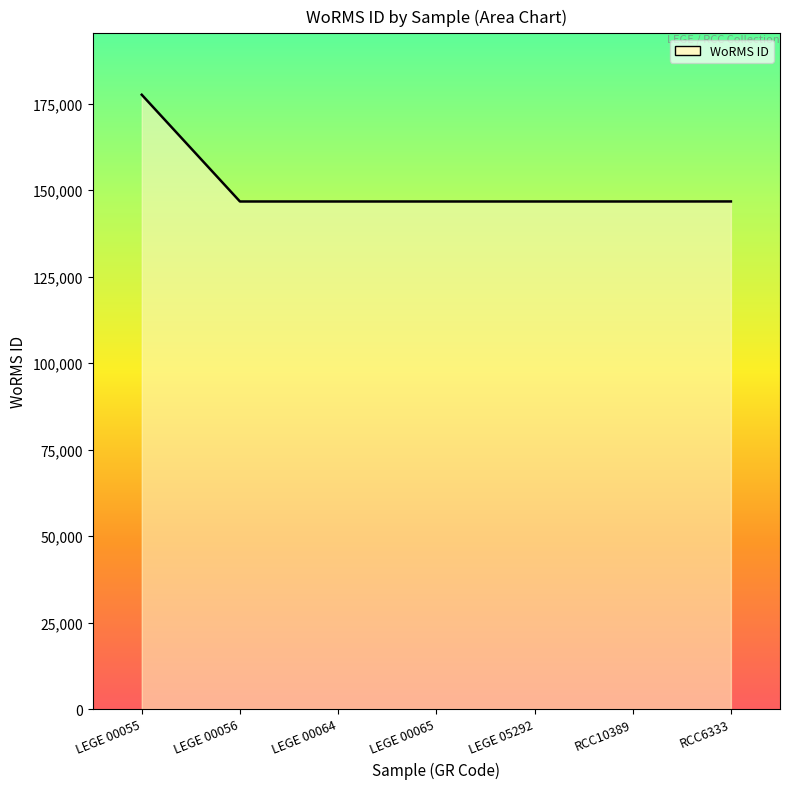

Which category has the highest value across all series?

LEGE 00055